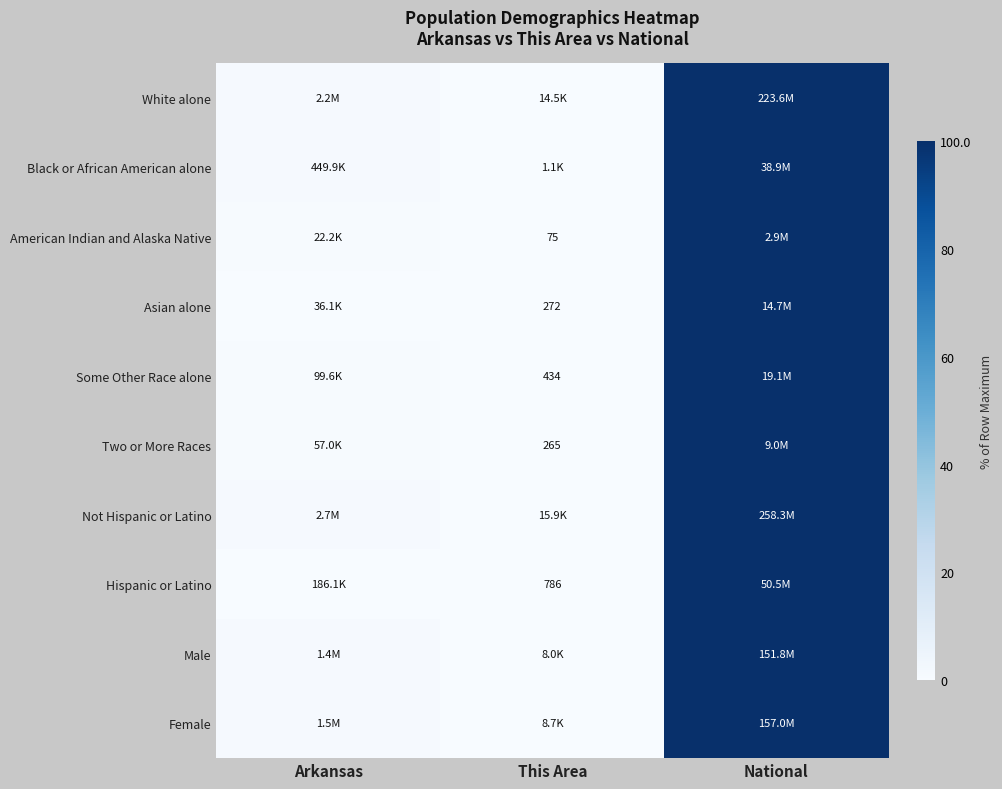

What is the highest value of the American Indian and Alaska Native series?

100.0